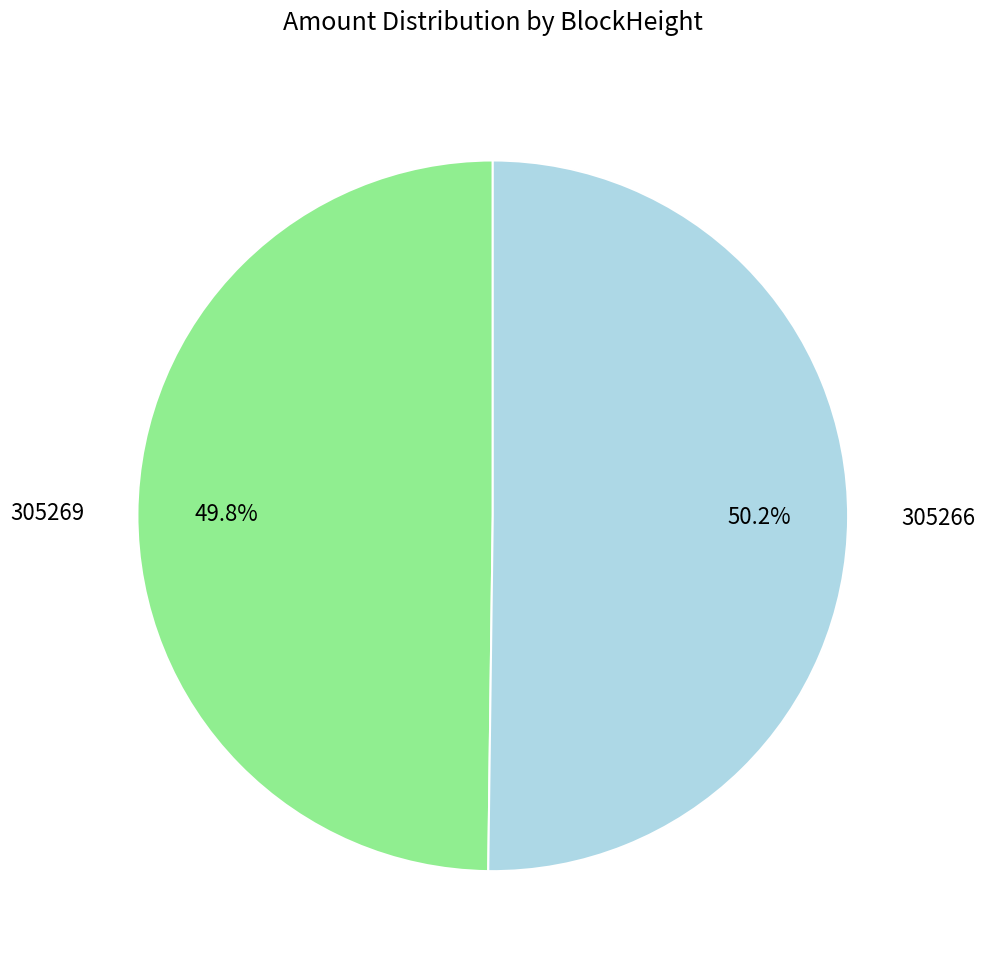

Does any single category account for the majority?

Yes